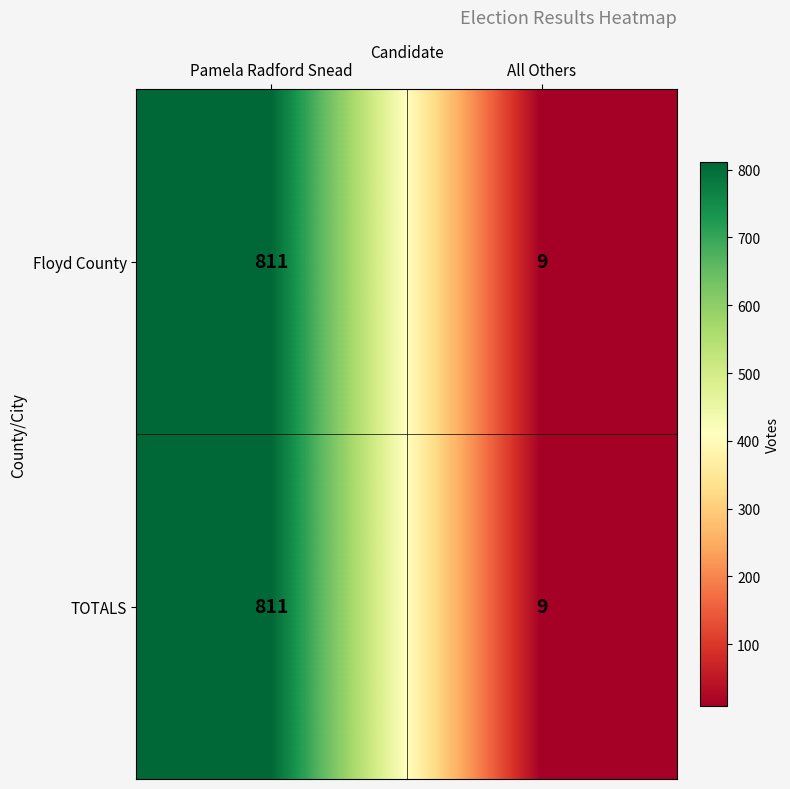

How many series are shown in this chart?

2